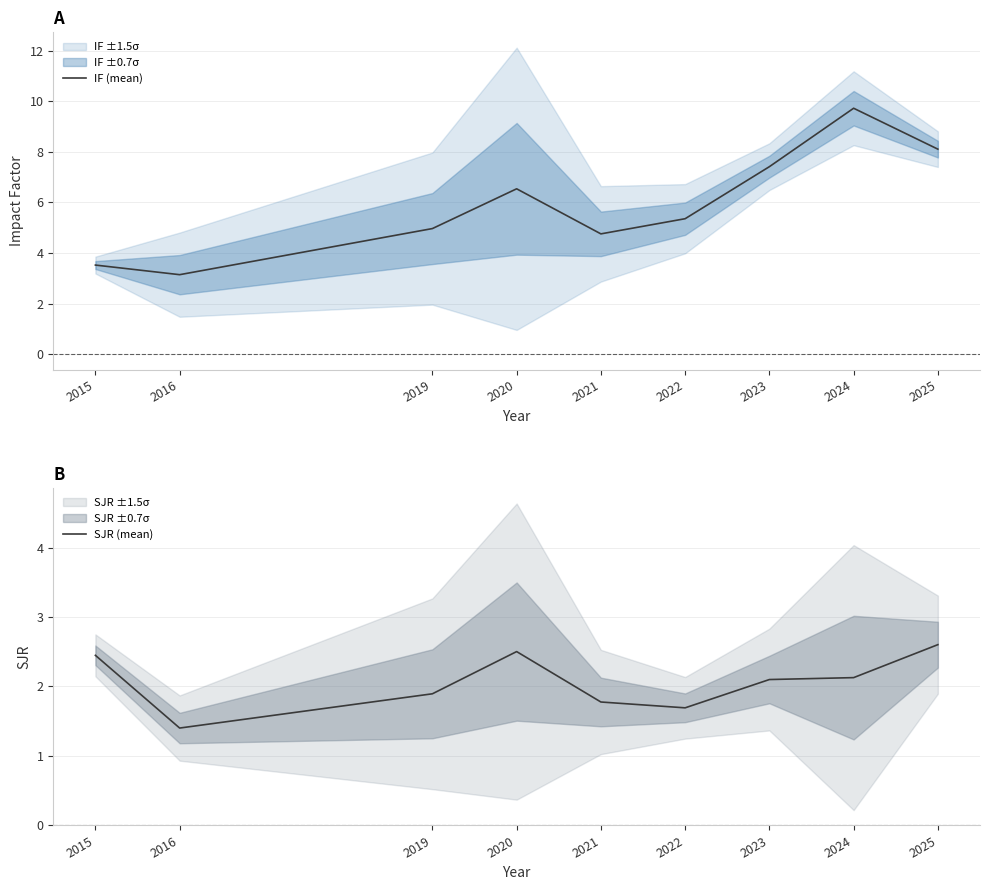

What is the difference between the maximum and second lowest values in the IF (mean) series?

6.2